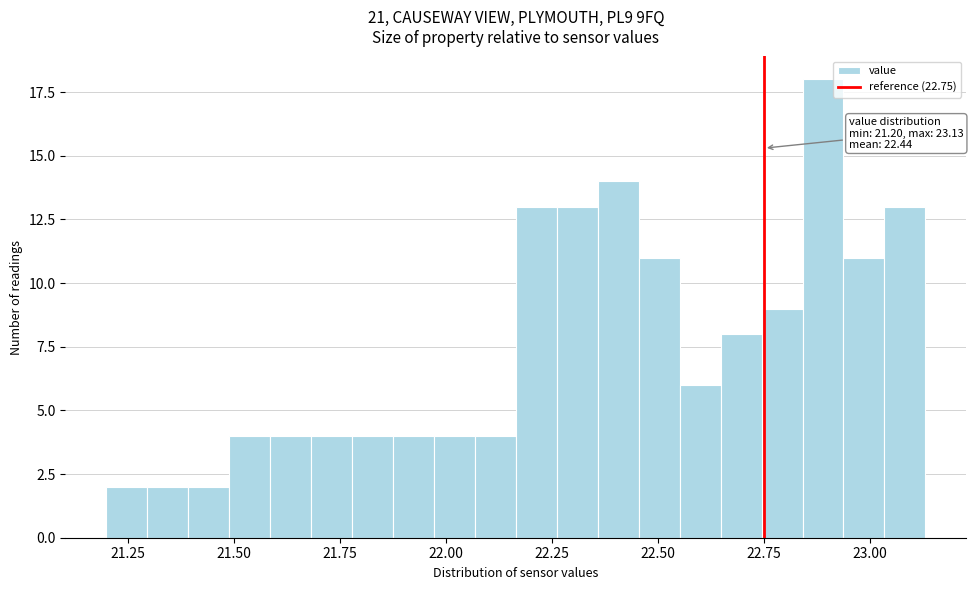

Read against the x-axis, roughly where is the centre of the tallest bar?

22.90